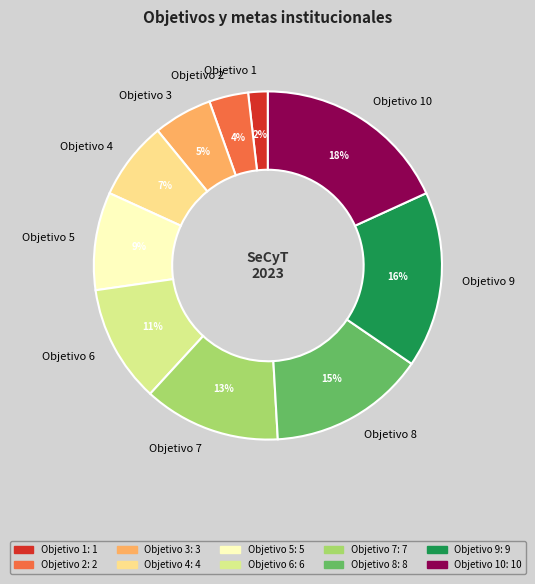

To the nearest percent, what is the combined percentage of Objetivo 6 and Objetivo 3?

16%